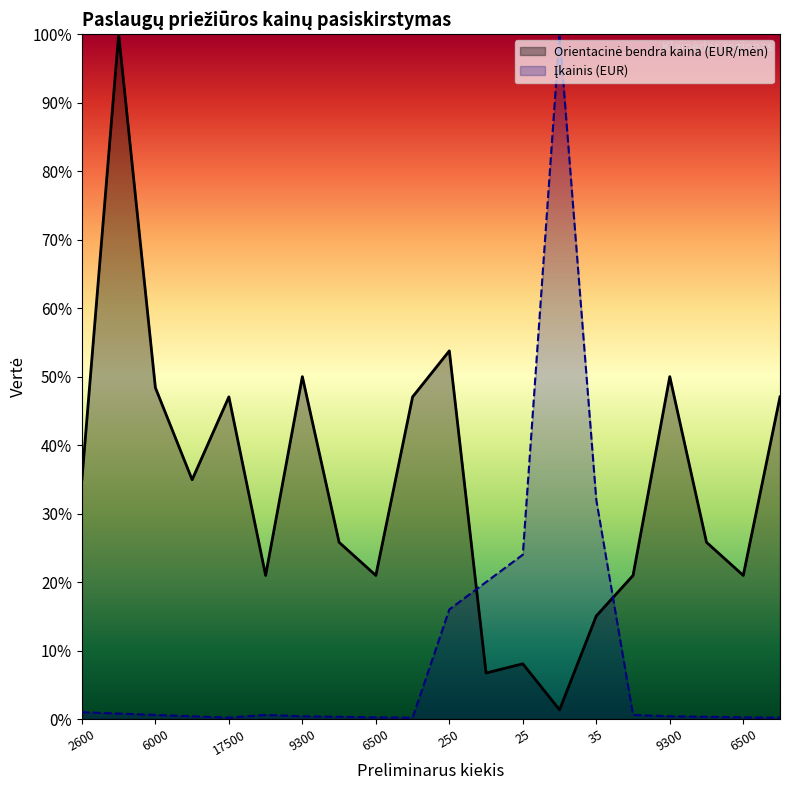

What is the value of the Įkainis (EUR) point at the 10th from the left?

0.2